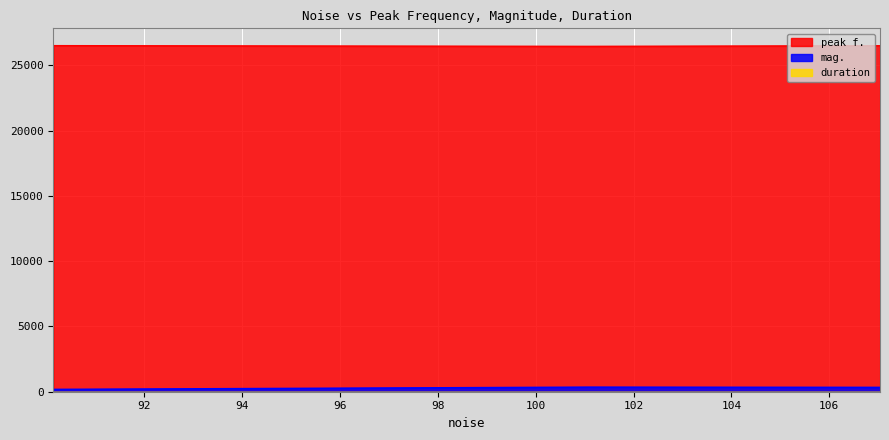

Which has a higher value, 101.072 or 107.036?

107.036